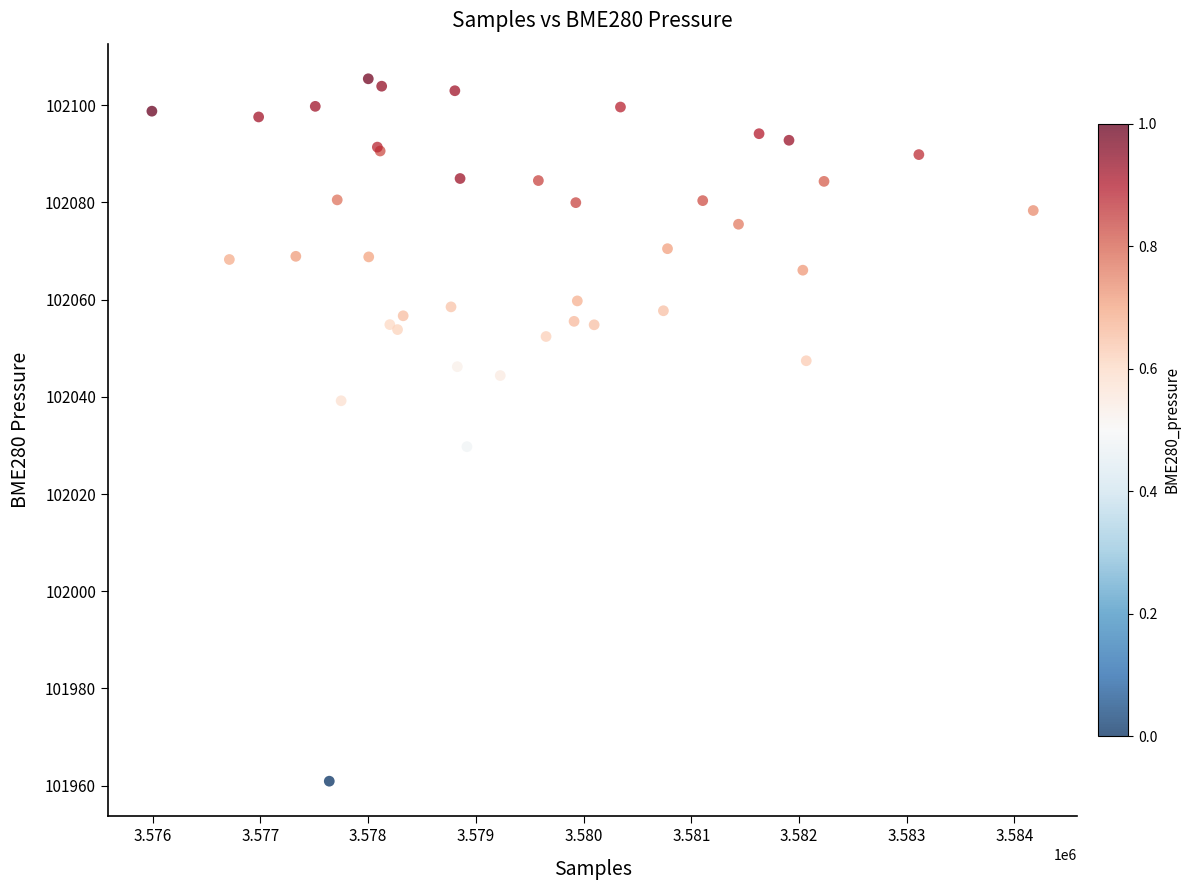

What Y value in the scatter plot is closest to 102033?

102029.7